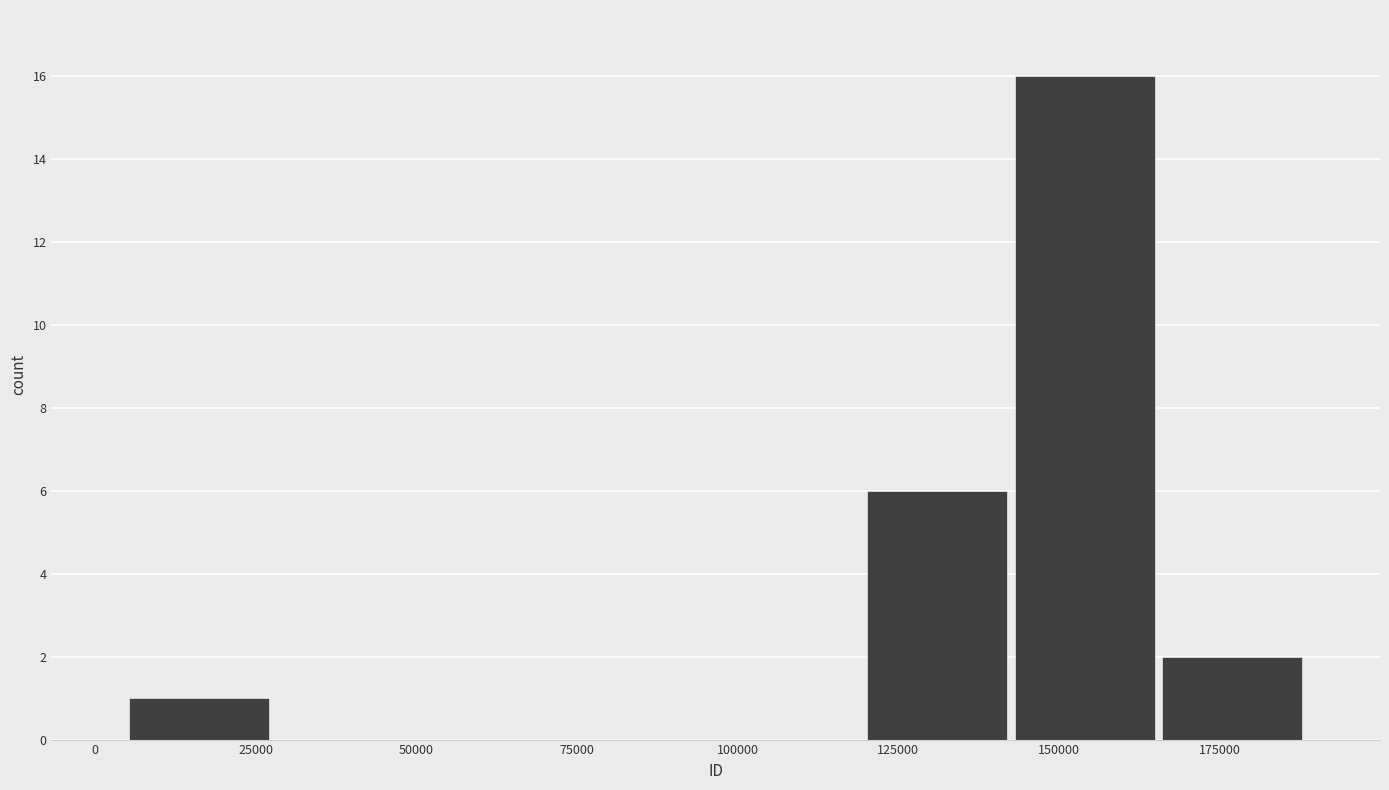

Reading left to right, transcribe this chart: for each bar, give the range it covers on the x-axis and its height. Neither the bar edges nor the heights are printed on the chart, so give them approximately, as read against the axes.

5000 to 30000: 1
30000 to 50000: 0
50000 to 75000: 0
75000 to 95000: 0
95000 to 120000: 0
120000 to 145000: 6
145000 to 165000: 16
165000 to 190000: 2